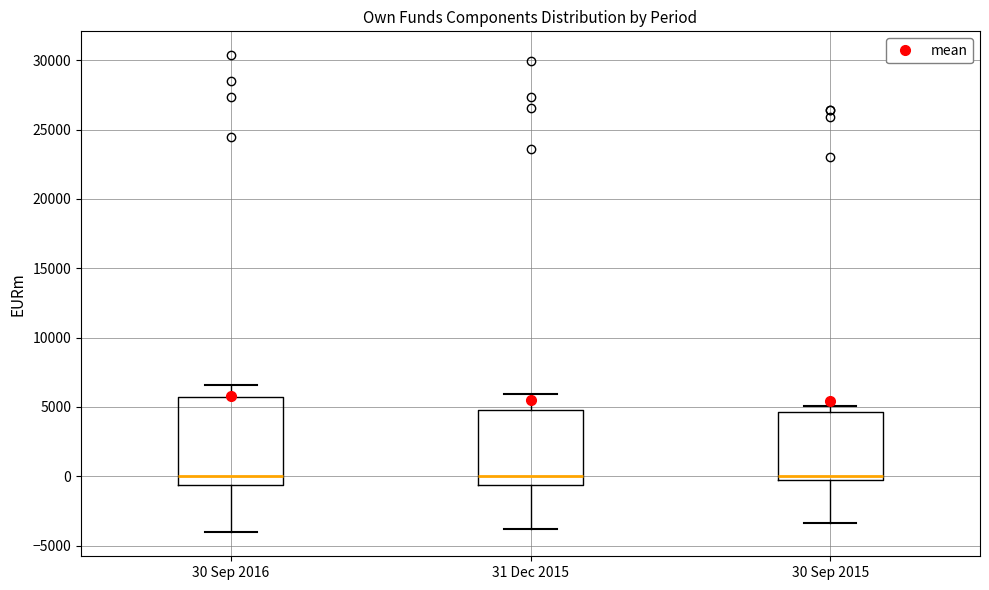

Reading left to right, transcribe this box plot: for each box, give where its median line is, the range the box spans, and where its two whiskers end, as read against the y-axis. The values are not printed on the chart, so give them approximately, as read against the axis.

30 Sep 2016: median 0, box -500 to 5500, whiskers -4000 to 6500
31 Dec 2015: median 0, box -500 to 5000, whiskers -4000 to 6000
30 Sep 2015: median 0, box -500 to 4500, whiskers -3500 to 5000